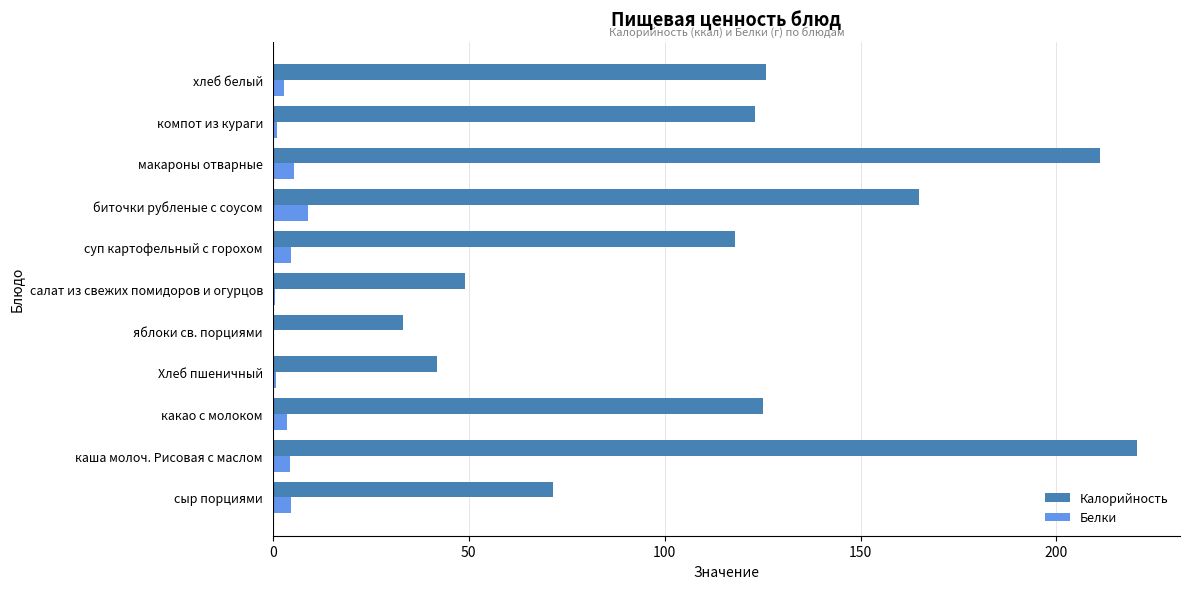

Which series has the largest total across all categories?

Калорийность